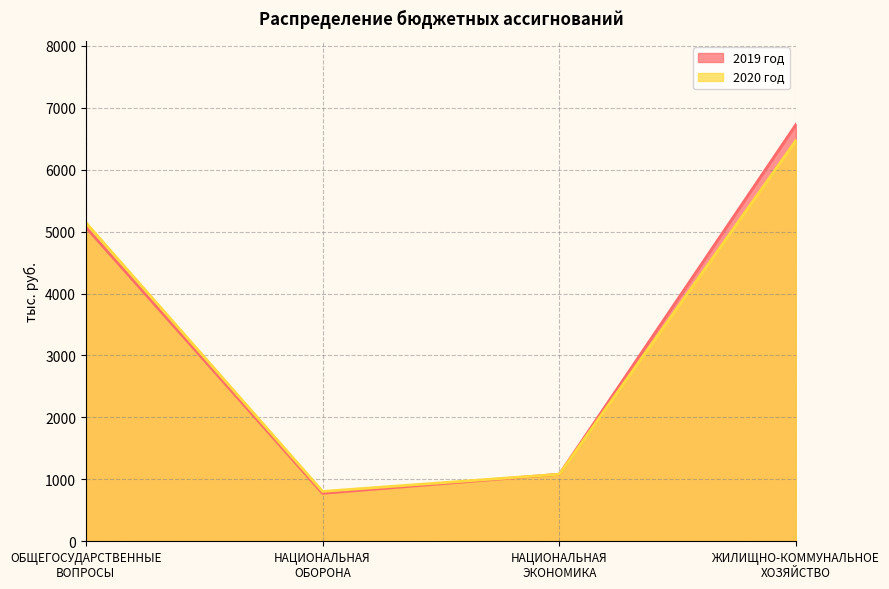

What is the smallest value displayed?

774.0